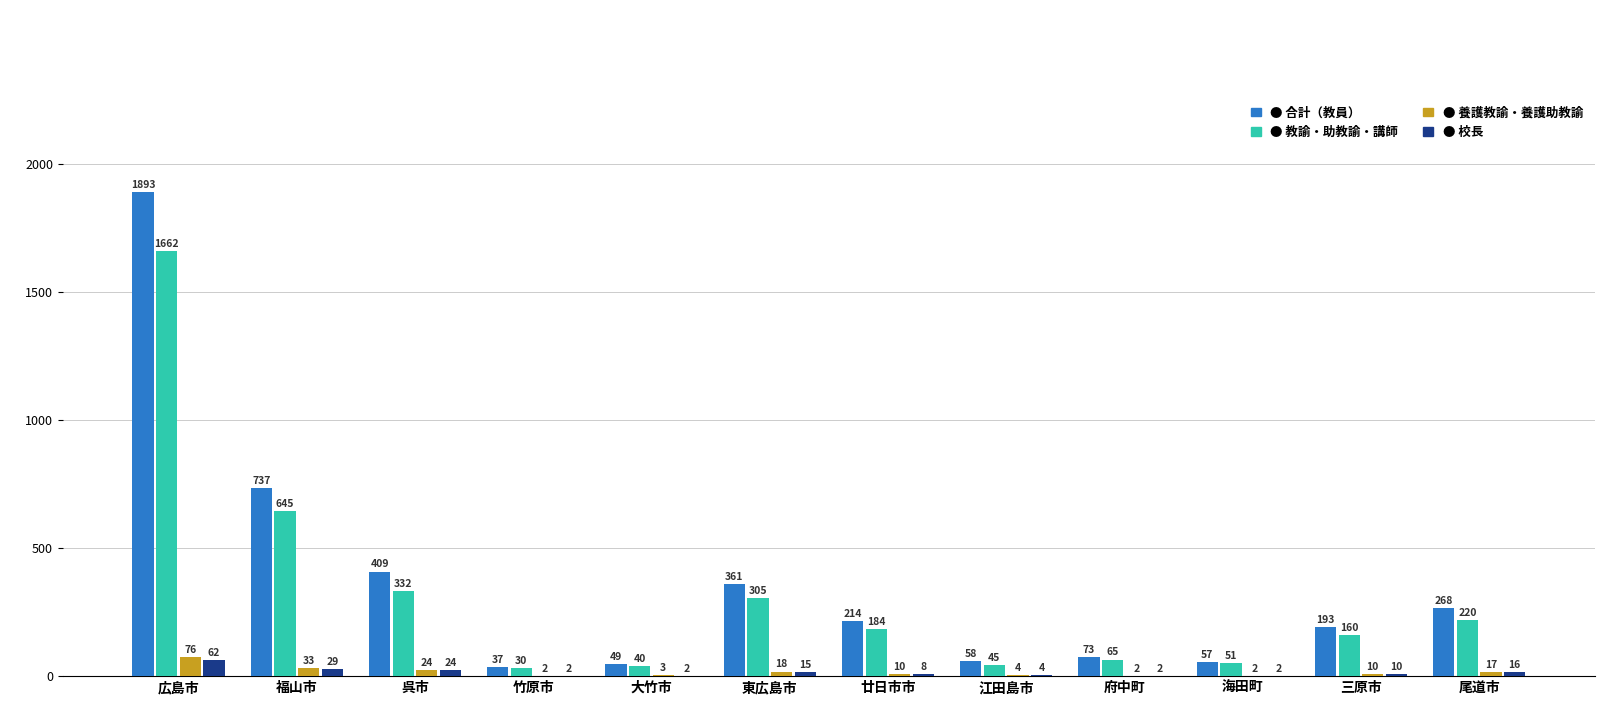

Which category has the highest value across all series?

広島市